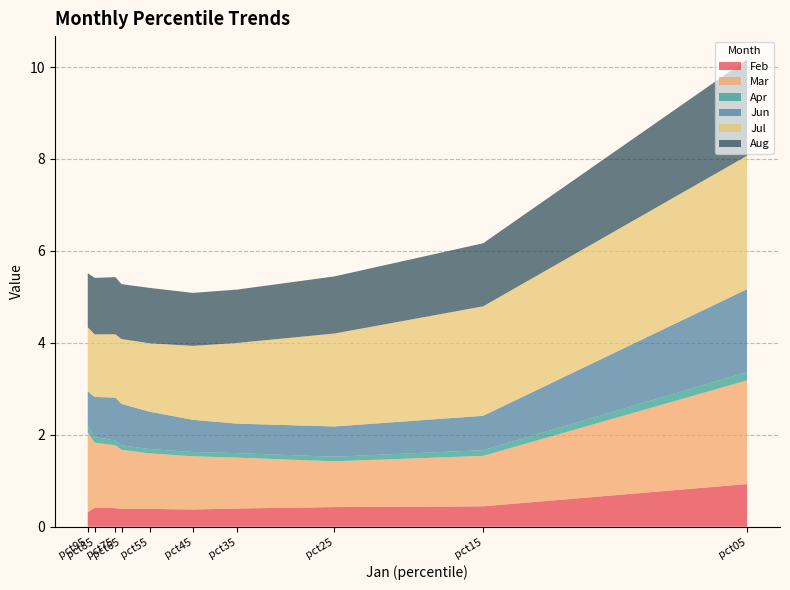

Reading left to right, list all the values displayed in this chart.

Feb: pct05=0.9	pct15=0.4	pct25=0.4	pct35=0.4	pct45=0.4	pct55=0.4	pct65=0.4	pct75=0.4	pct85=0.4	pct95=0.3
Mar: pct05=2.3	pct15=1.1	pct25=1.0	pct35=1.1	pct45=1.2	pct55=1.2	pct65=1.3	pct75=1.4	pct85=1.4	pct95=1.7
Apr: pct05=0.2	pct15=0.1	pct25=0.1	pct35=0.1	pct45=0.1	pct55=0.1	pct65=0.1	pct75=0.1	pct85=0.1	pct95=0.2
Jun: pct05=1.8	pct15=0.7	pct25=0.7	pct35=0.6	pct45=0.7	pct55=0.8	pct65=0.9	pct75=0.9	pct85=0.9	pct95=0.7
Jul: pct05=2.9	pct15=2.4	pct25=2.0	pct35=1.8	pct45=1.6	pct55=1.5	pct65=1.4	pct75=1.4	pct85=1.4	pct95=1.4
Aug: pct05=2.1	pct15=1.4	pct25=1.2	pct35=1.2	pct45=1.2	pct55=1.2	pct65=1.2	pct75=1.2	pct85=1.2	pct95=1.2